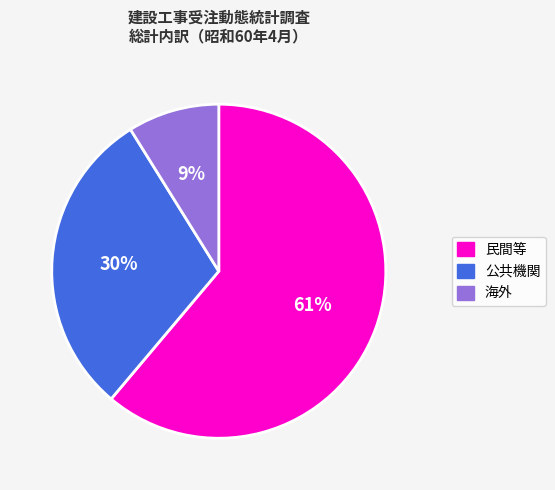

To the nearest percent, what is the difference between the 公共機関 and 海外 slice percentages?

21%